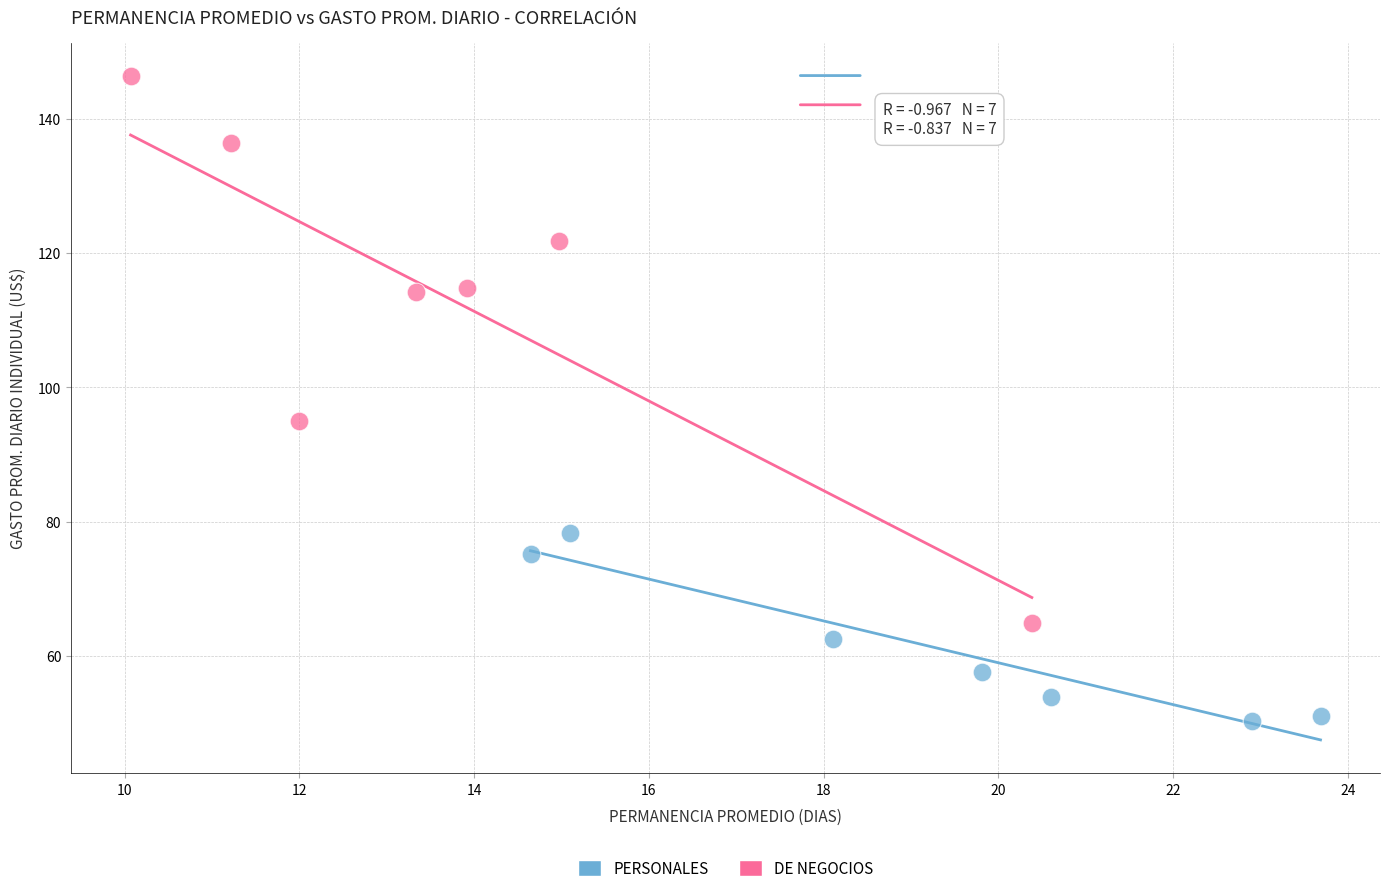

Which series has the widest spread of Y values?

DE NEGOCIOS